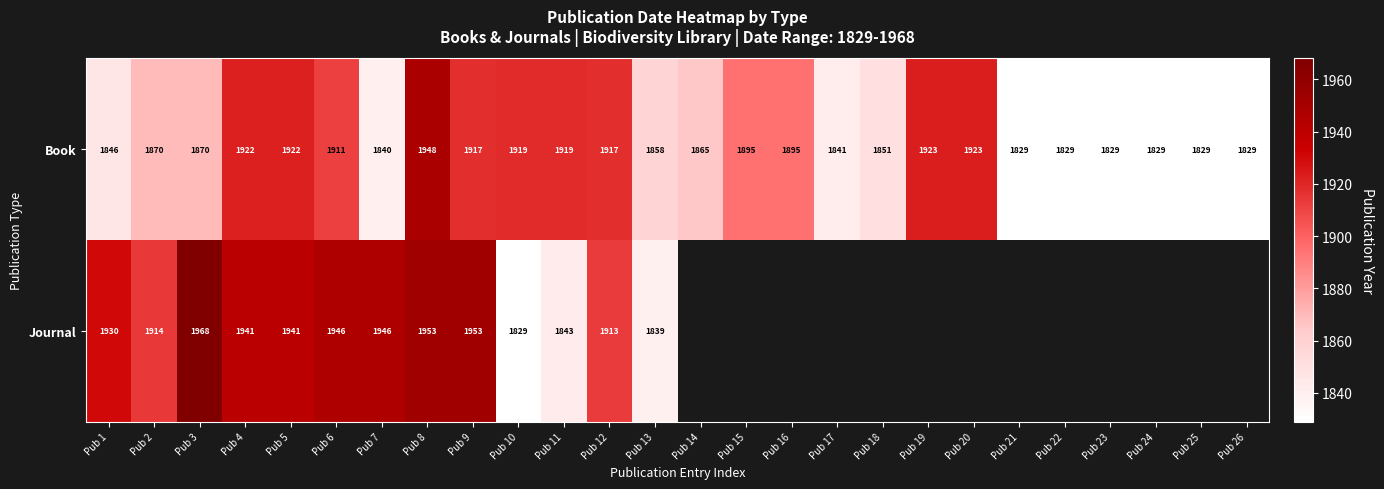

What is the difference between the highest and lowest values at Pub 13?

19